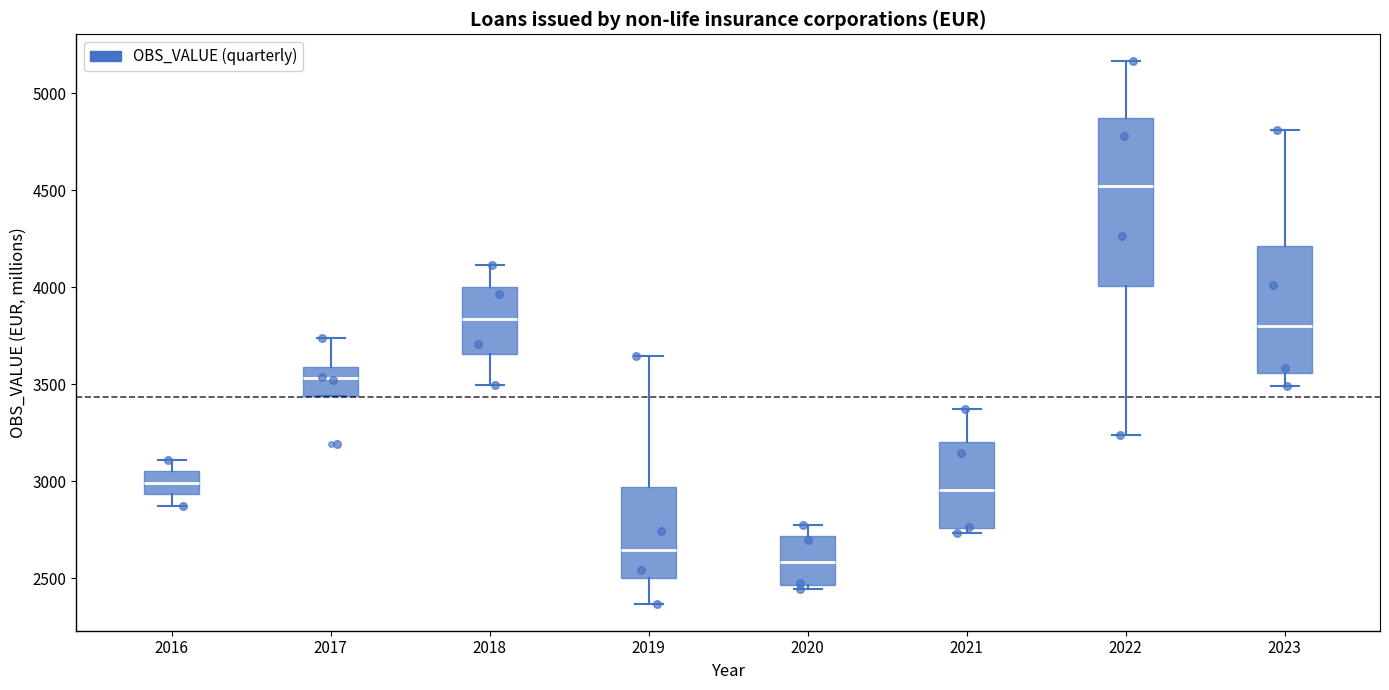

Which box is the tallest, from its lower edge to its upper edge?

2022